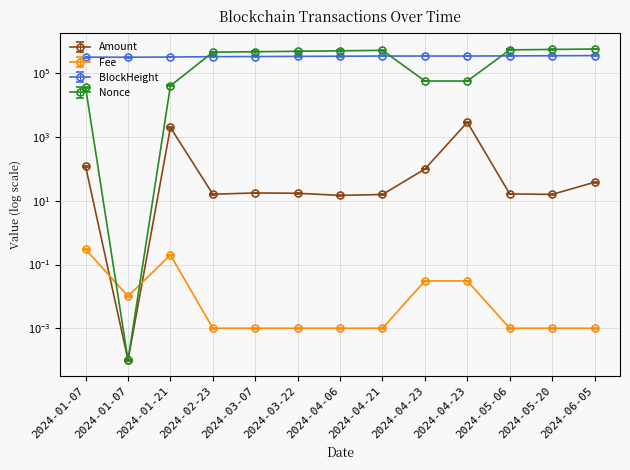

Which series ends up on top after the final intersection of Fee and Nonce?

Nonce